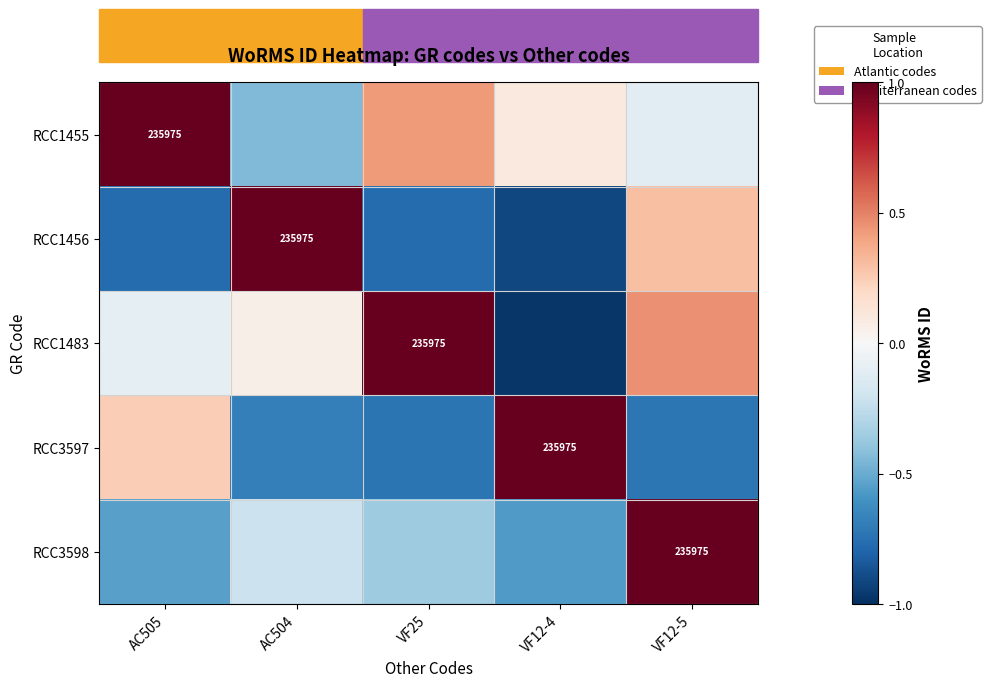

What is the minimum value shown in the chart?

-1.0